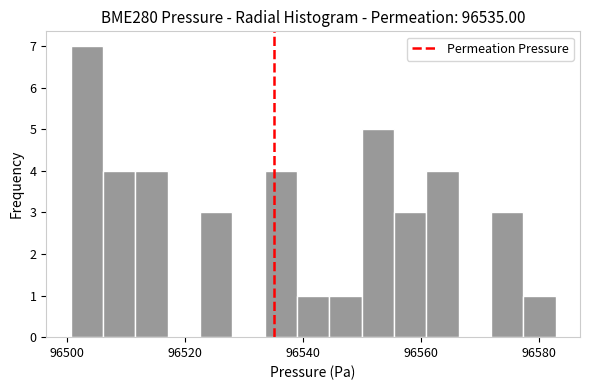

Around what value on the x-axis is the tallest bar? Give the approximate position of its centre, as read against the axis.

96504